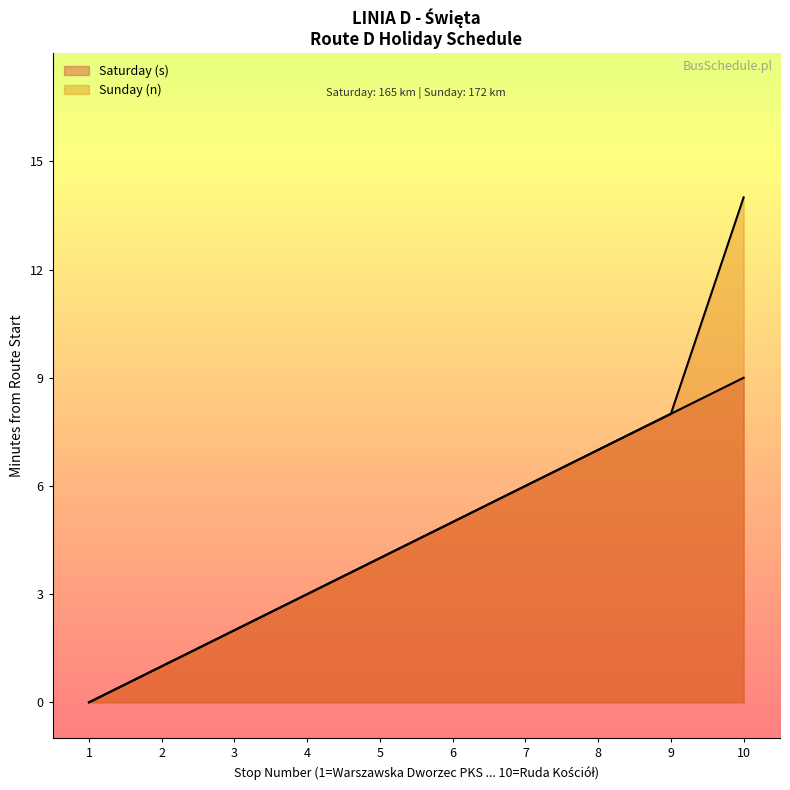

How many lines are shown in the chart?

2